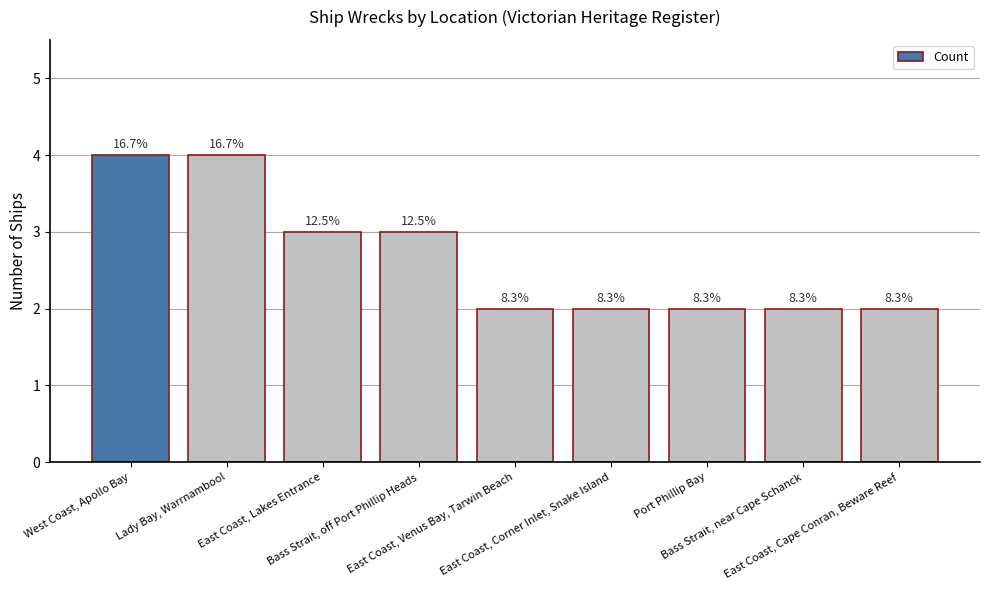

List the labels in order of value, smallest first.

East Coast, Venus Bay, Tarwin Beach, East Coast, Corner Inlet, Snake Island, Port Phillip Bay, Bass Strait, near Cape Schanck, East Coast, Cape Conran, Beware Reef, East Coast, Lakes Entrance, Bass Strait, off Port Phillip Heads, West Coast, Apollo Bay, Lady Bay, Warrnambool